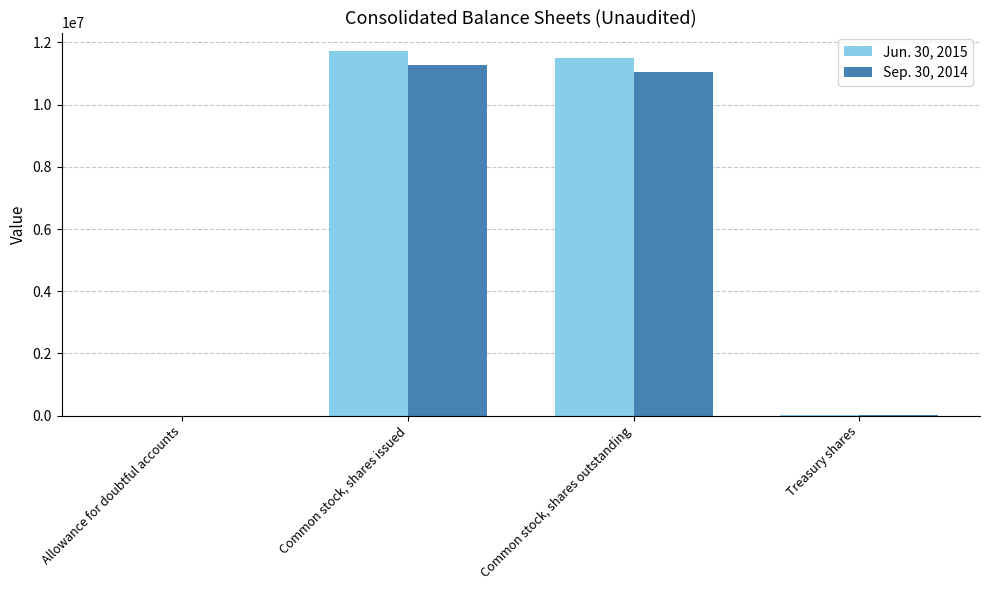

What is the sum of the Sep. 30, 2014 values at Treasury shares and Common stock, shares outstanding?

11072104